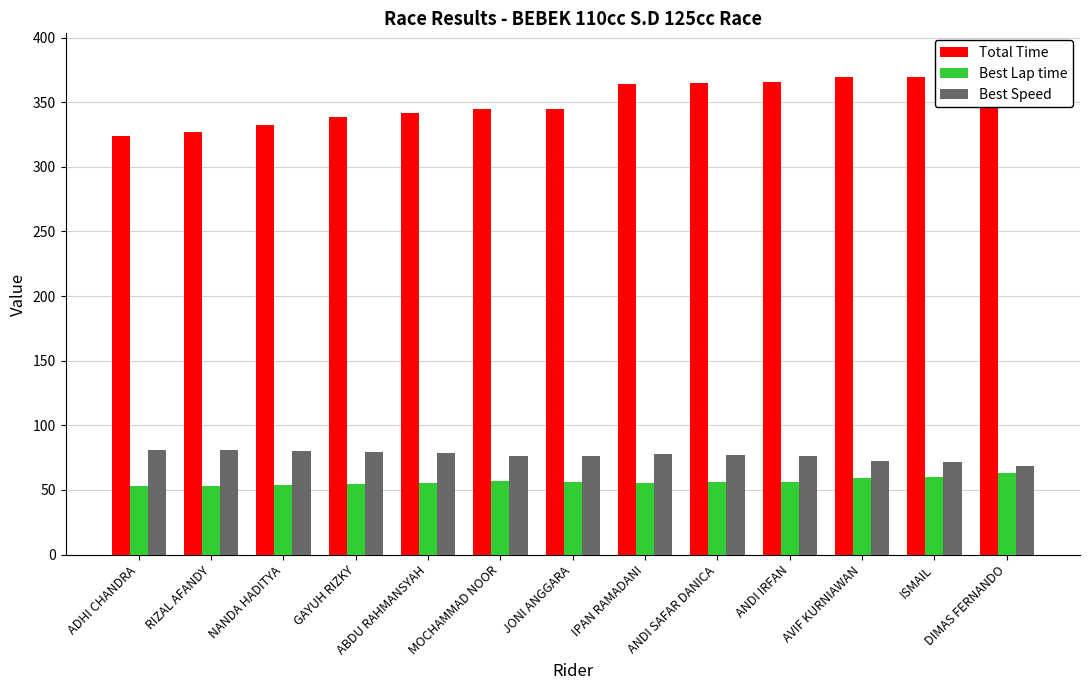

True or false: Best Speed has a value of 22.0 at DIMAS FERNANDO.

False